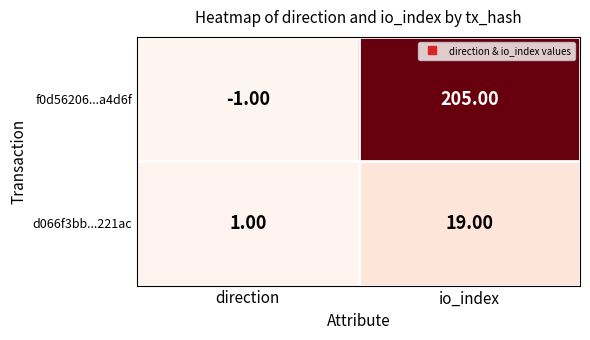

At which category is the sum across all series the highest?

io_index